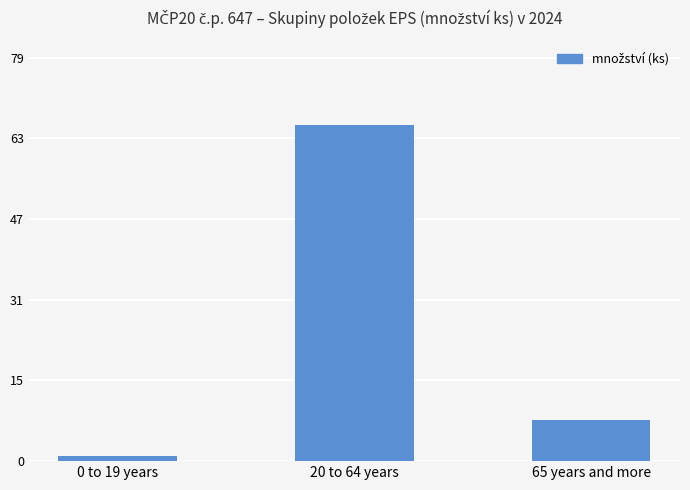

At which label is the value closest to 33?

65 years and more